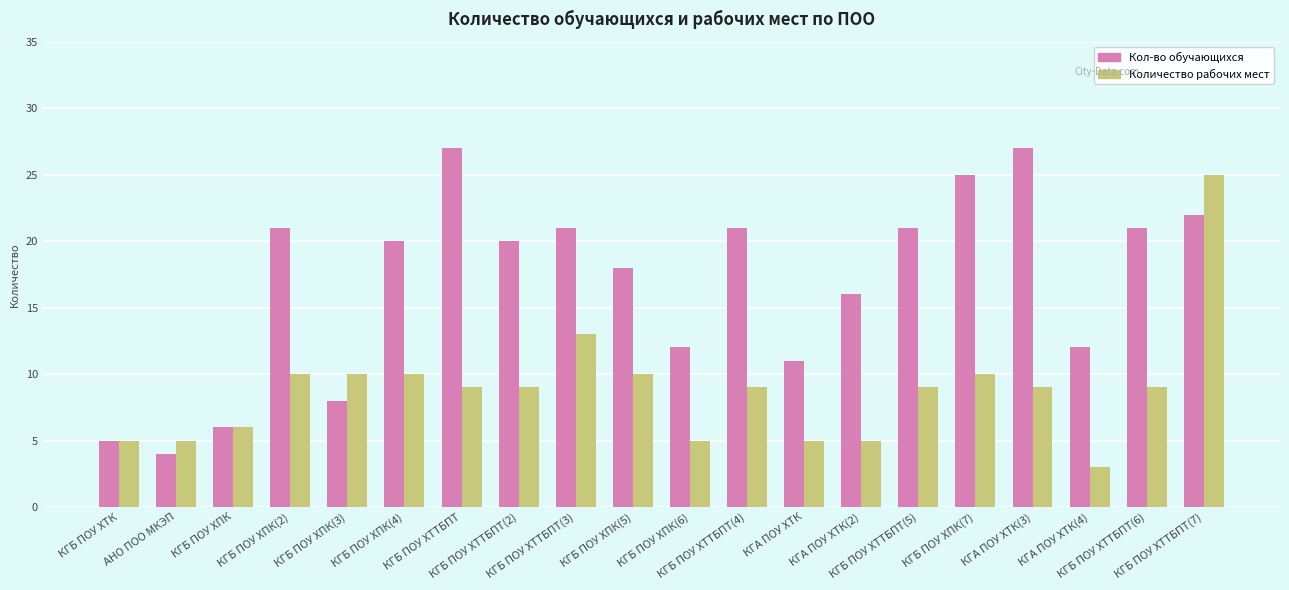

Rank the series by their maximum value, from highest to lowest.

Кол-во обучающихся, Количество рабочих мест